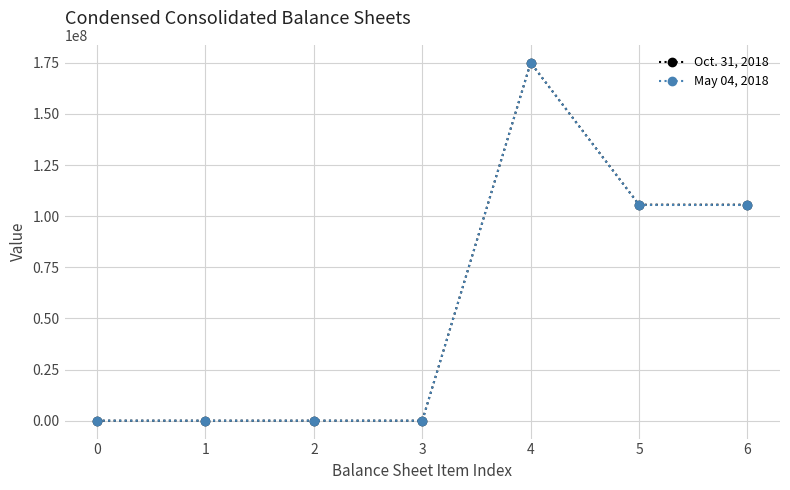

What is the total value across all series at 6?

211056840